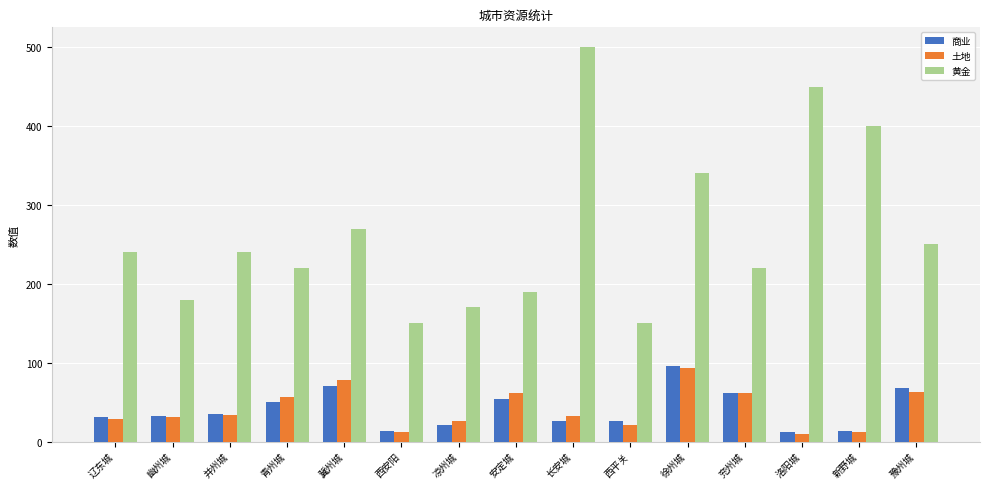

True or false: 黄金 has a value of 549 at 新野城.

False